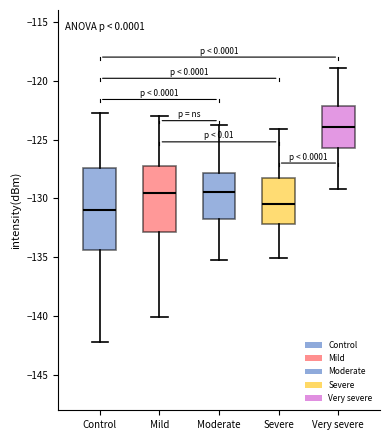

Where is the lower edge of the box for Control on the y-axis? The values are not printed on the chart, so give them approximately, as read against the axis.

-134.5